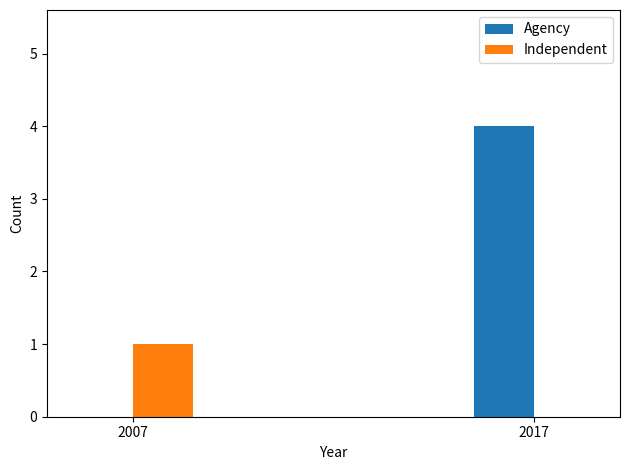

What is the total value across all series at 2017?

4